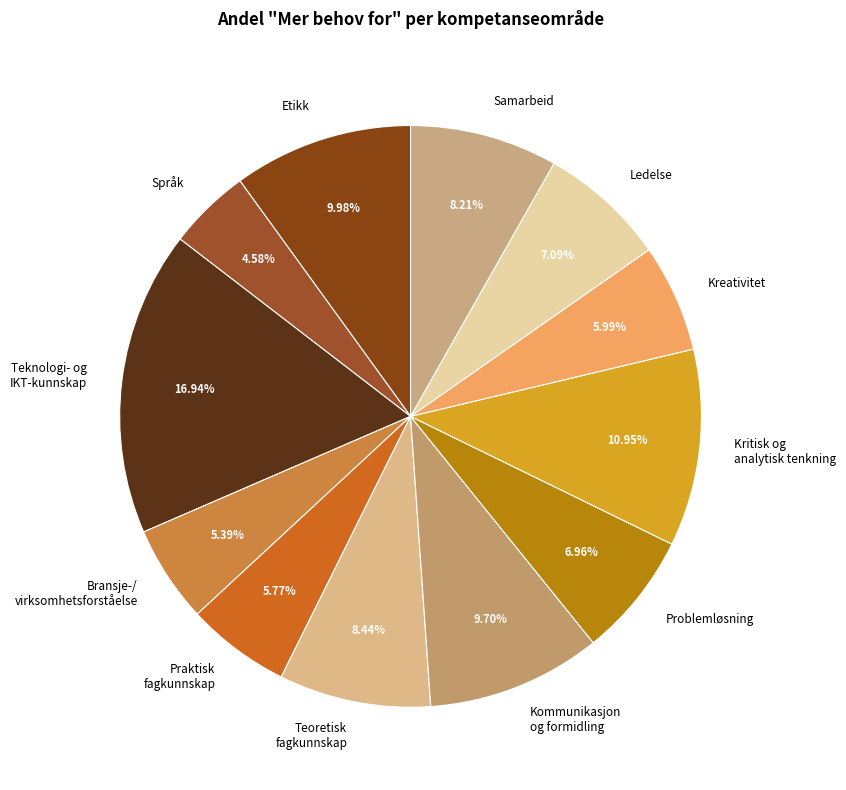

Which category has the smallest portion of the pie?

Språk